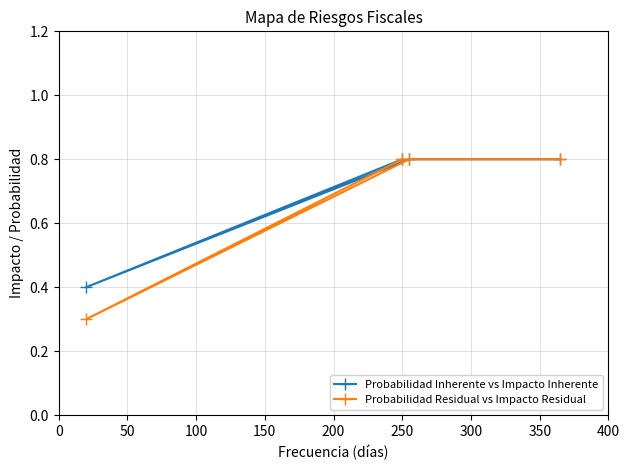

List the series in order of their overall mean, highest first.

Probabilidad Inherente vs Impacto Inherente, Probabilidad Residual vs Impacto Residual